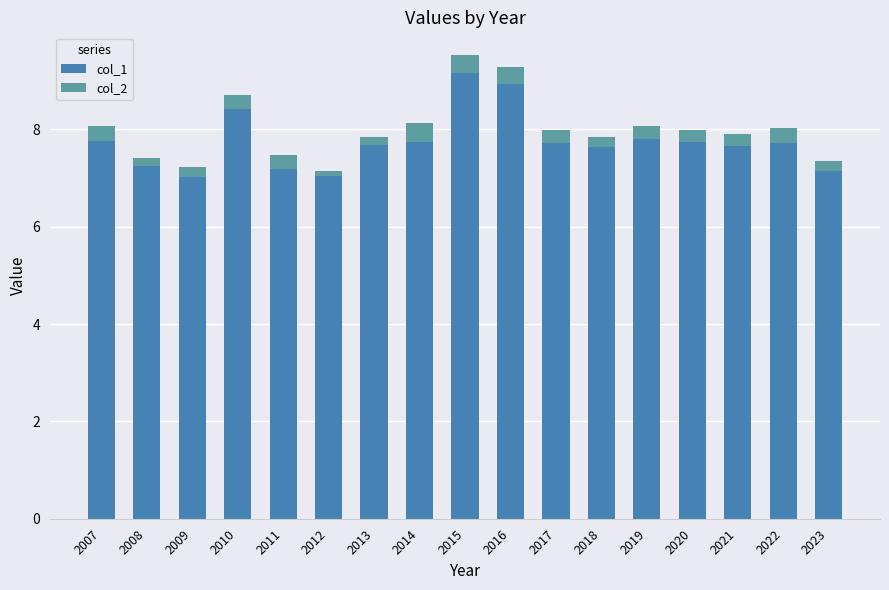

What is the total value across all series at 2016?

9.3